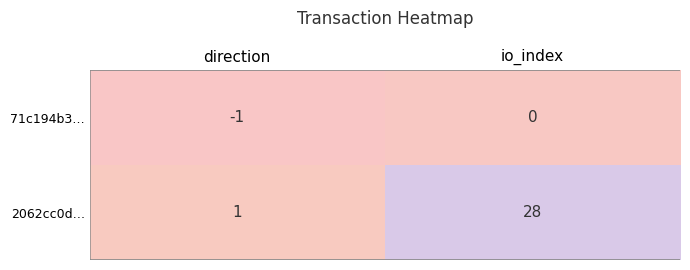

Rank the series at io_index from lowest to highest value.

71c194b3…, 2062cc0d…